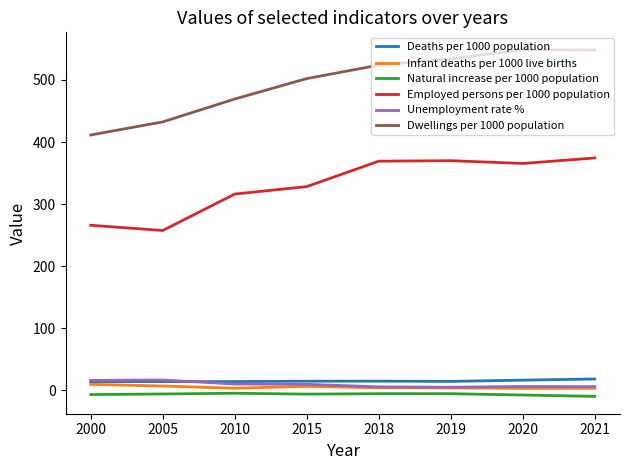

What is the approximate value of Deaths per 1000 population at 2020?

16.2